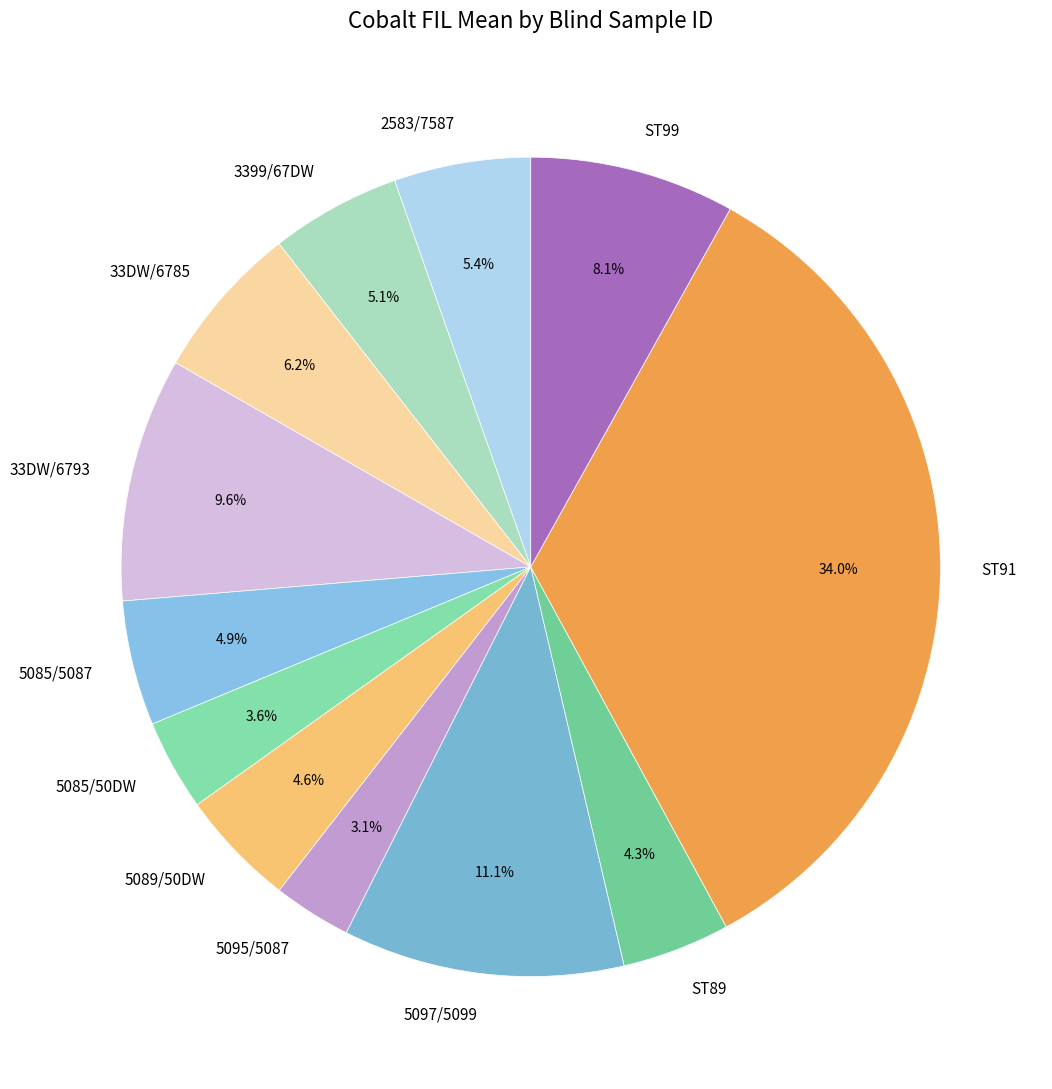

To the nearest percent, what is the combined percentage of 33DW/6785 and ST99?

14%